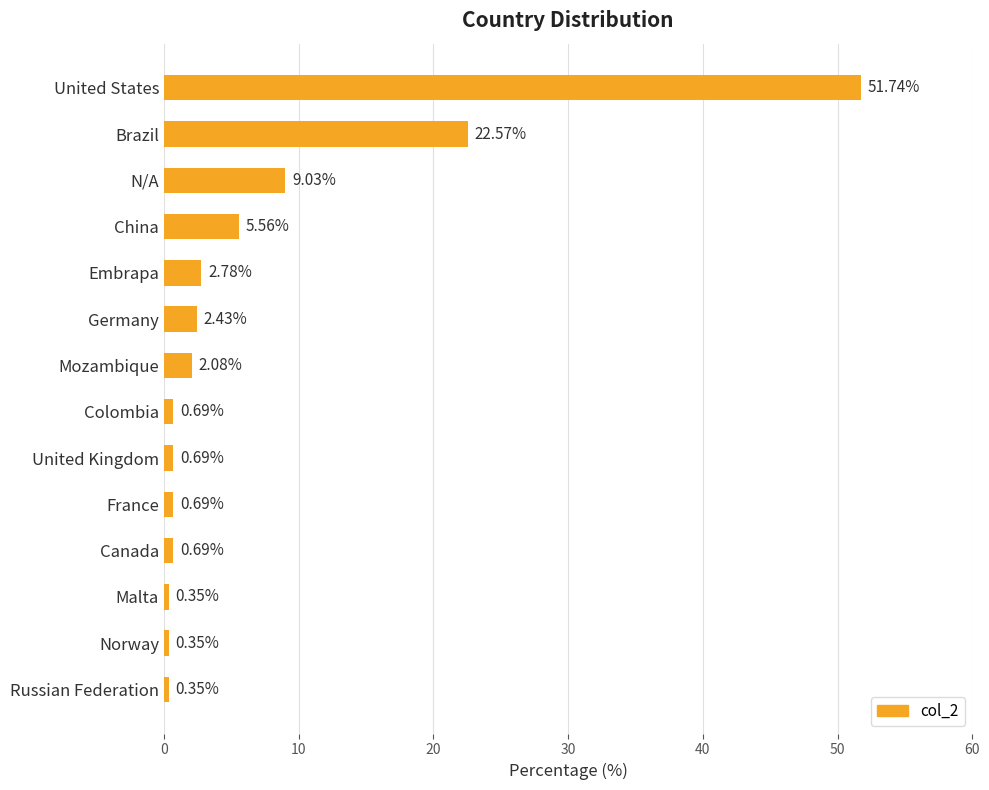

What is the change in value from Brazil to Embrapa?

-19.8